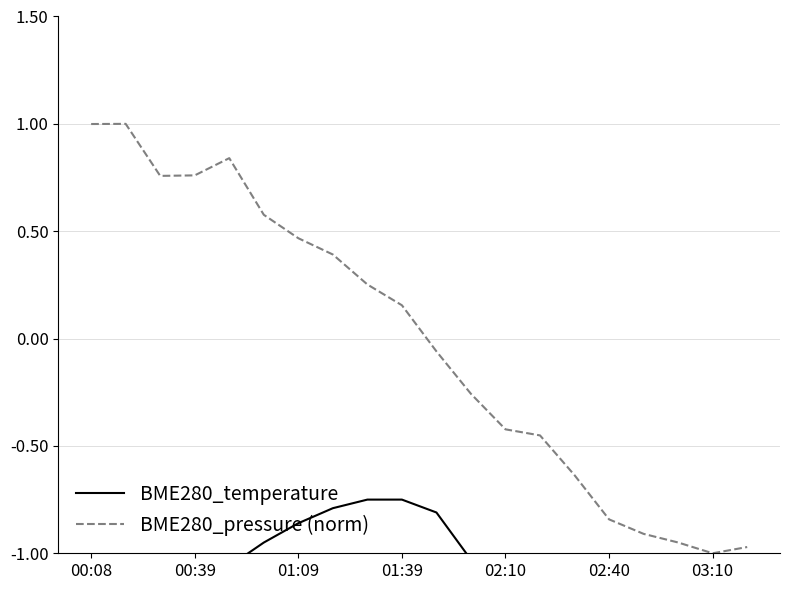

At which label does BME280_pressure (norm) first exceed 0?

00:08